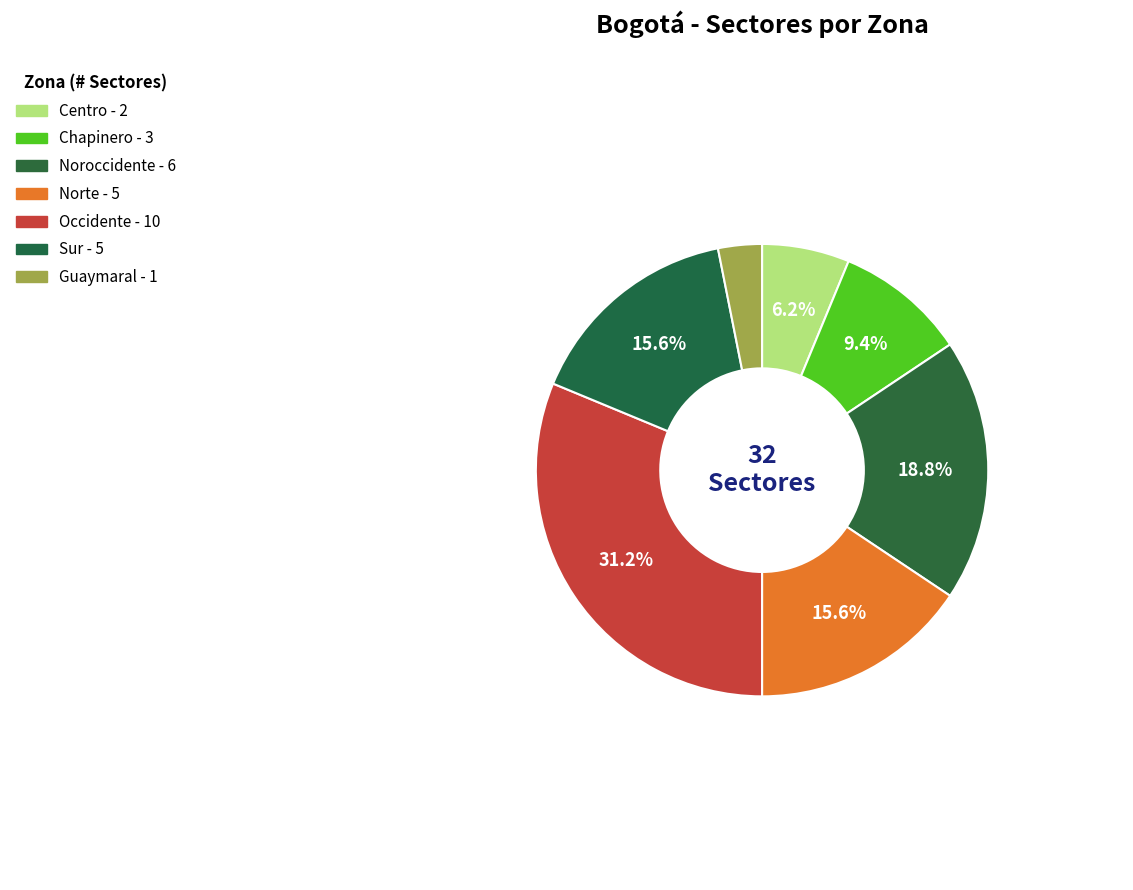

Which category has the biggest portion of the pie?

Occidente